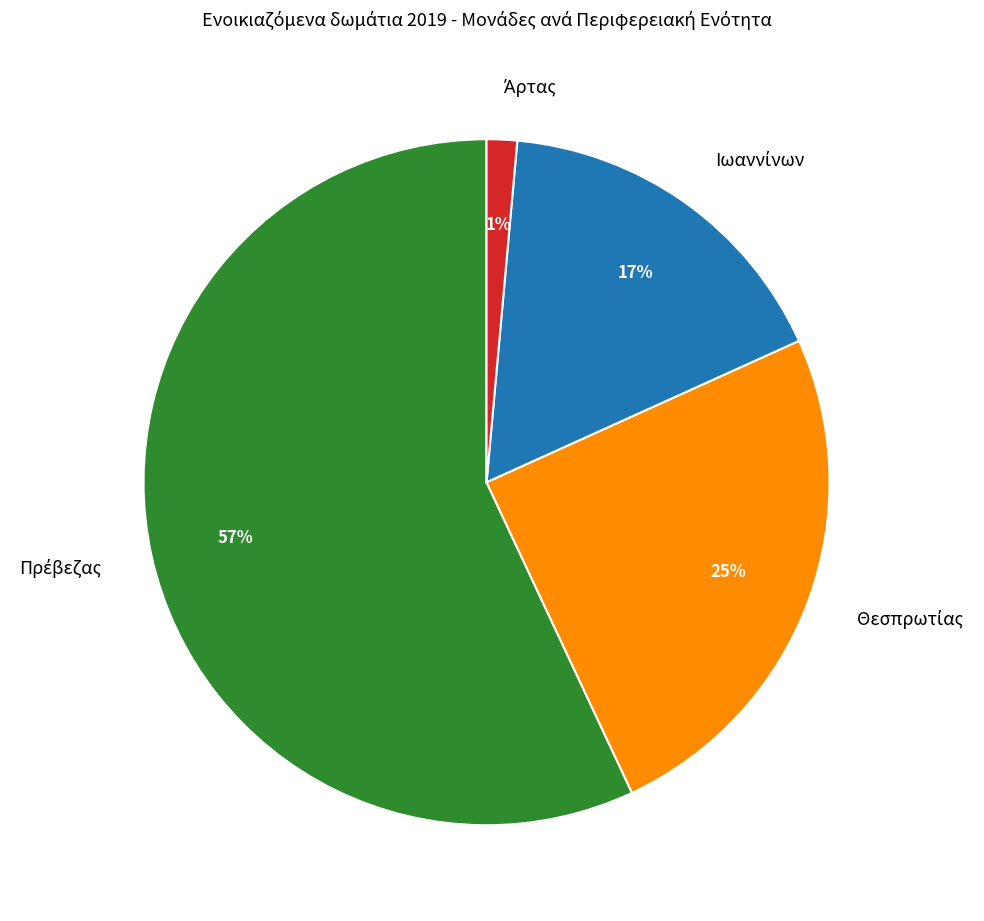

To the nearest percent, what is the average slice percentage?

25%